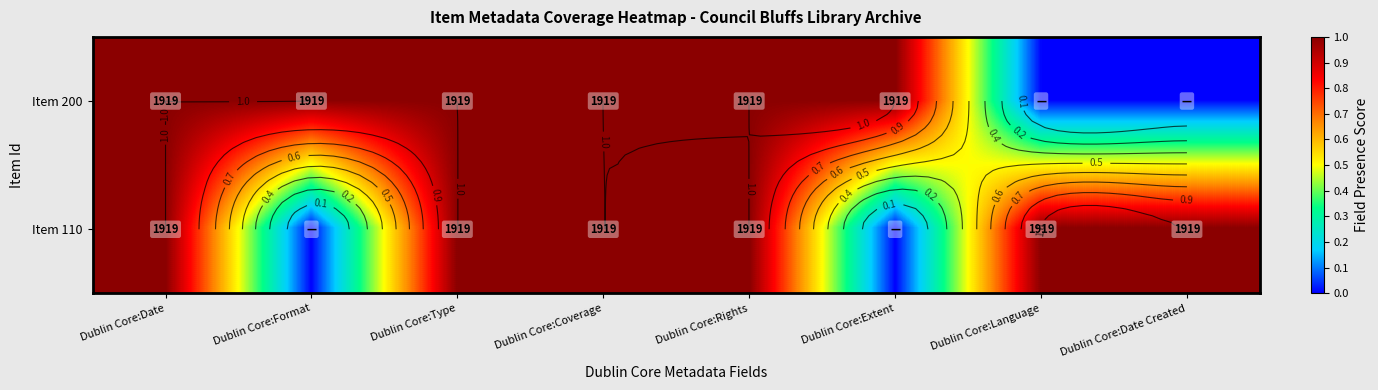

What is the total value across all series at Dublin Core:Format?

1